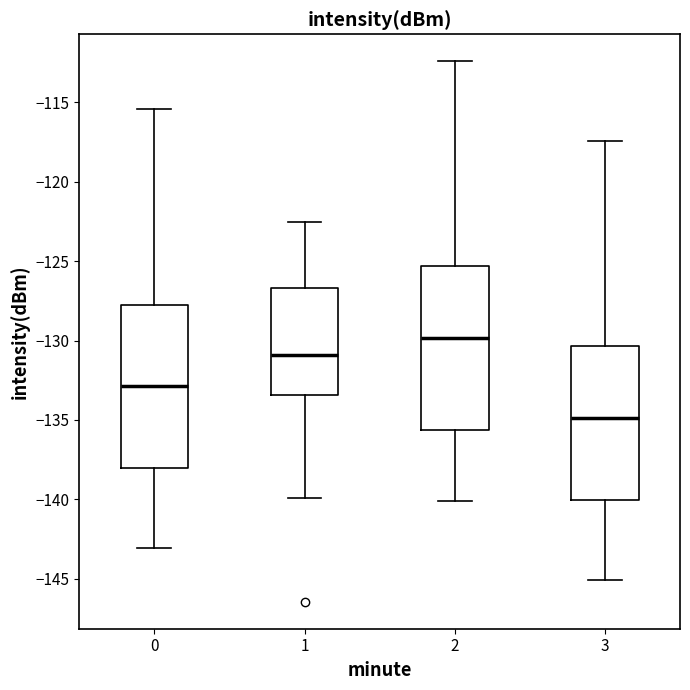

Reading left to right, transcribe this box plot: for each box, give where its median line is, the range the box spans, and where its two whiskers end, as read against the y-axis. The values are not printed on the chart, so give them approximately, as read against the axis.

0: median -133.0, box -138.0 to -127.5, whiskers -143.0 to -115.5
1: median -131.0, box -133.5 to -126.5, whiskers -140.0 to -122.5
2: median -130.0, box -135.5 to -125.5, whiskers -140.0 to -112.5
3: median -135.0, box -140.0 to -130.5, whiskers -145.0 to -117.5